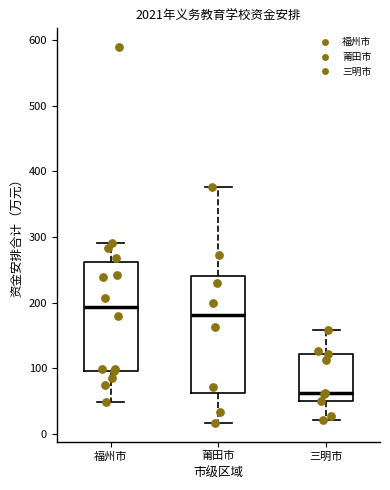

Which box is the tallest, from its lower edge to its upper edge?

莆田市